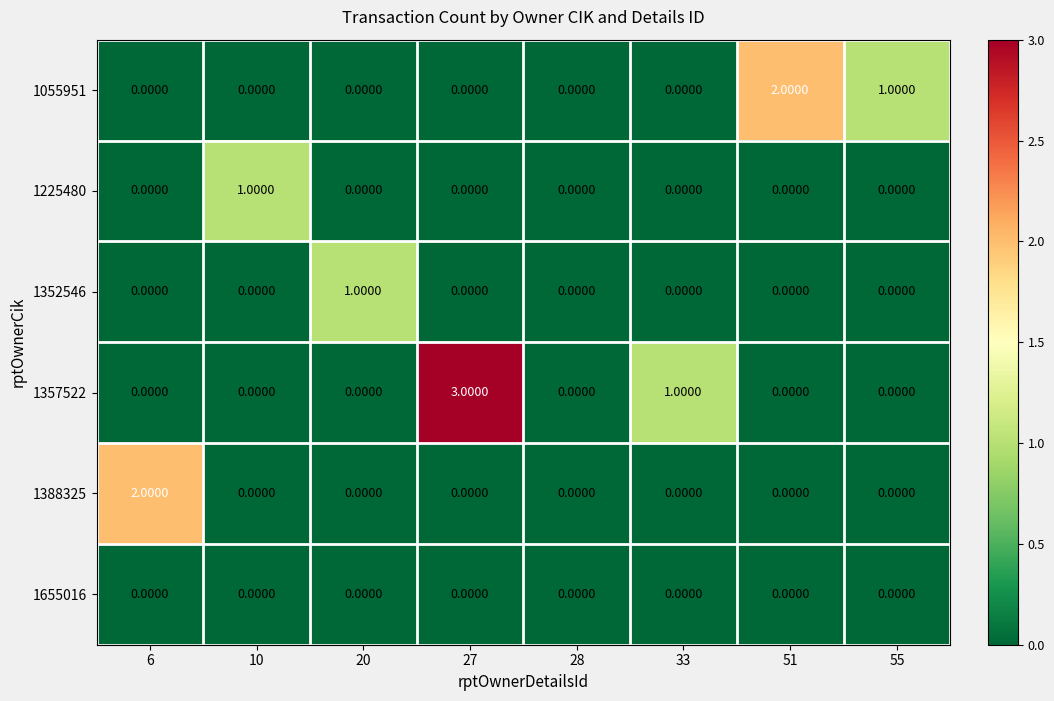

Which series has the largest total across all categories?

1357522